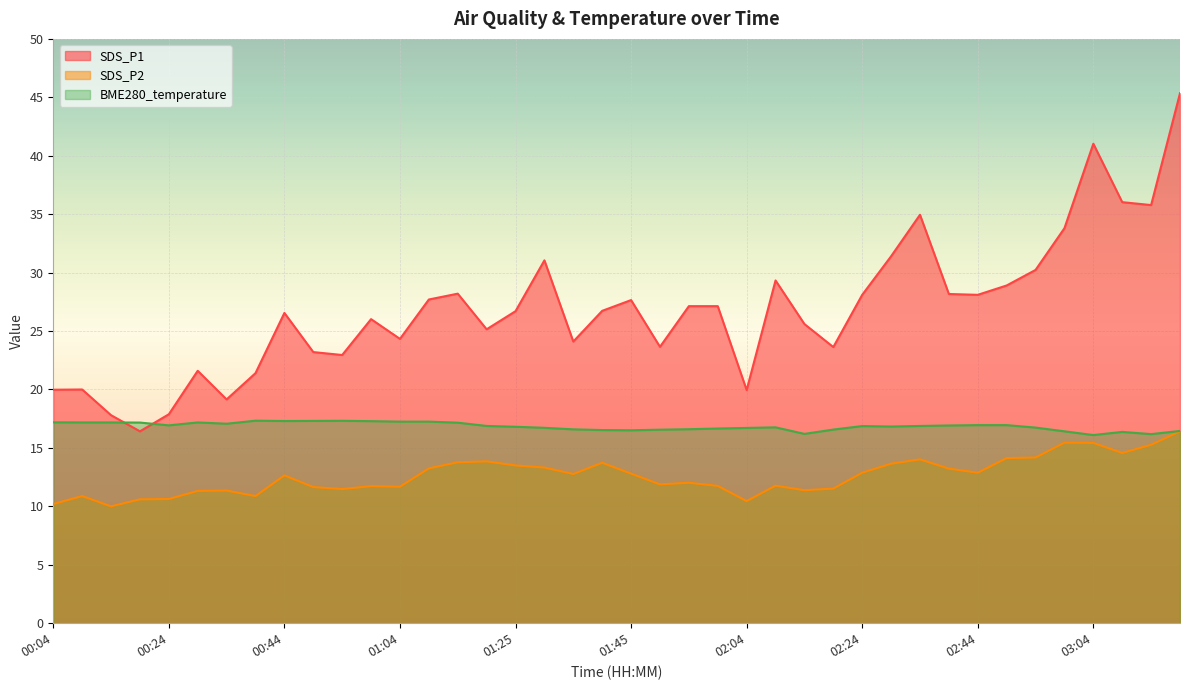

At which category does BME280_temperature reach its first local peak?

00:29